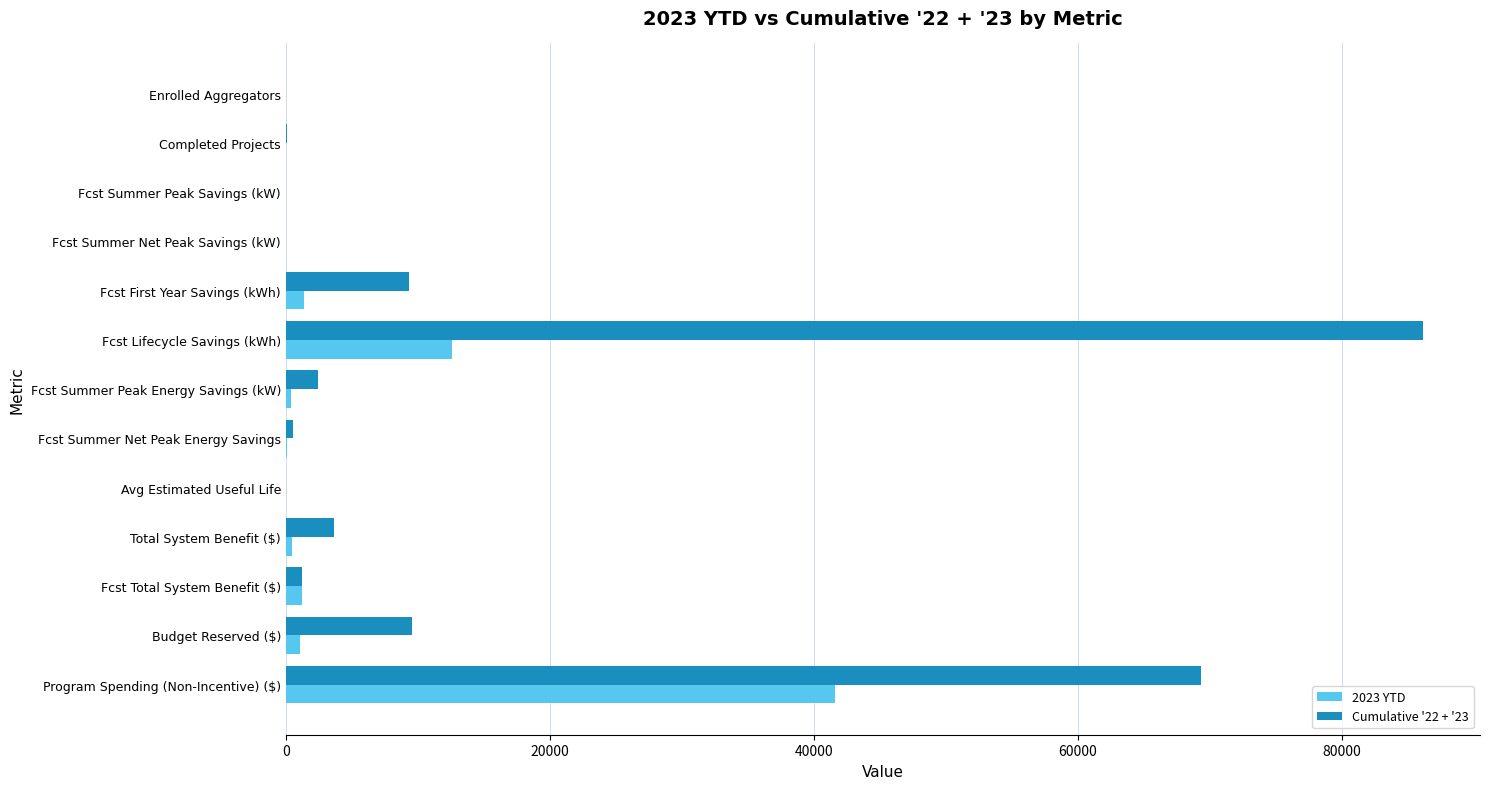

The value of 2023 YTD at Fcst Lifecycle Savings (kWh) is 20733.6. True or false?

False